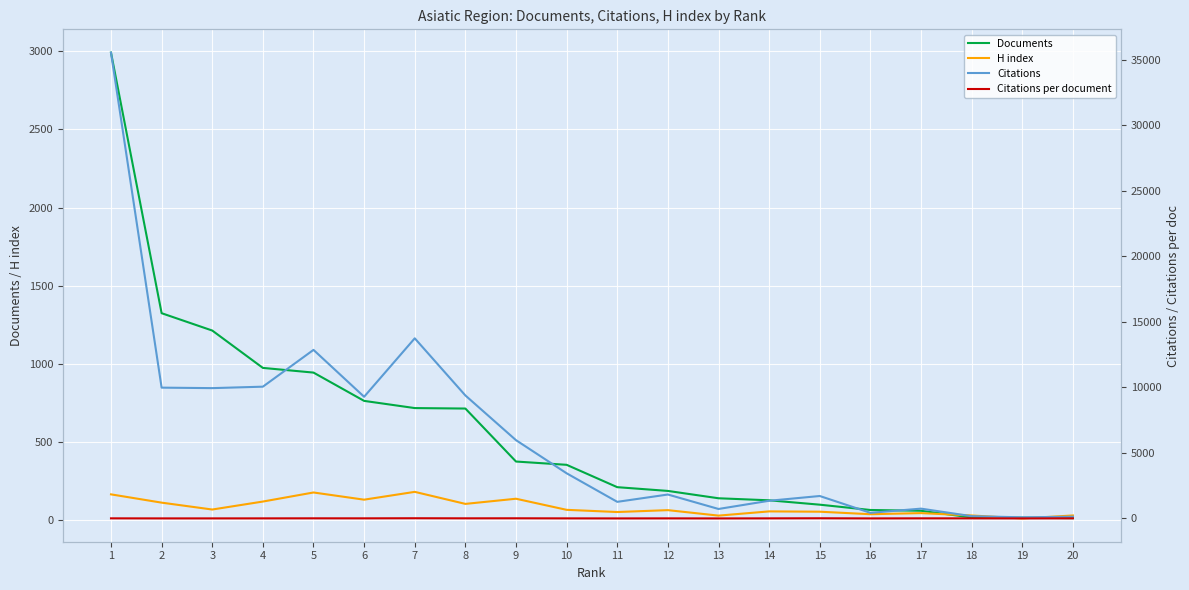

Is it true that H index equals 165.0 at 1?

True